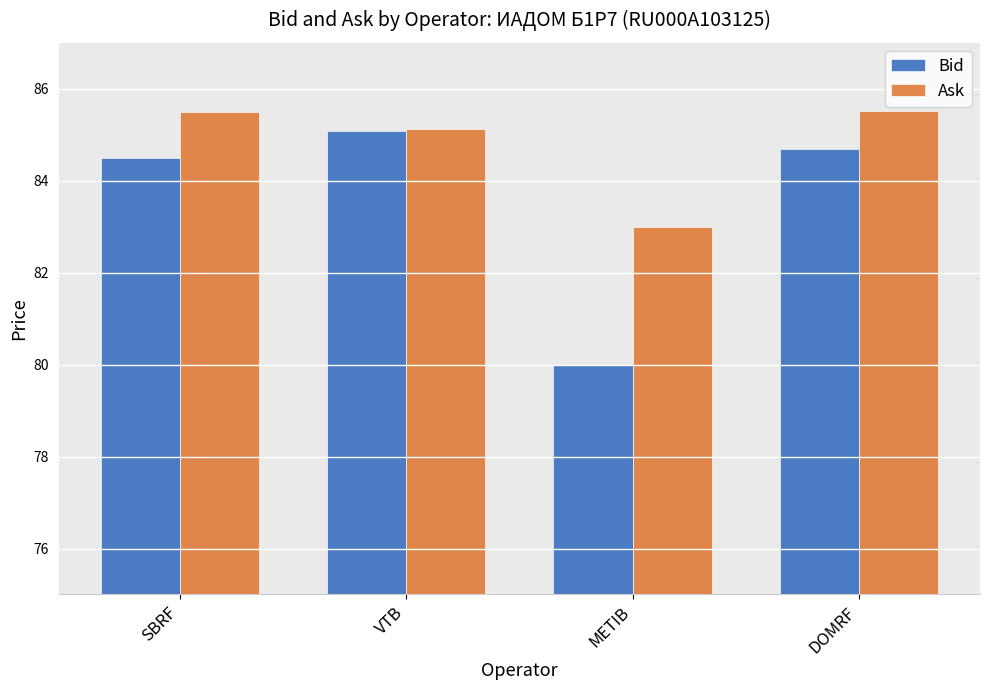

What are all the series names shown in the legend?

Bid, Ask